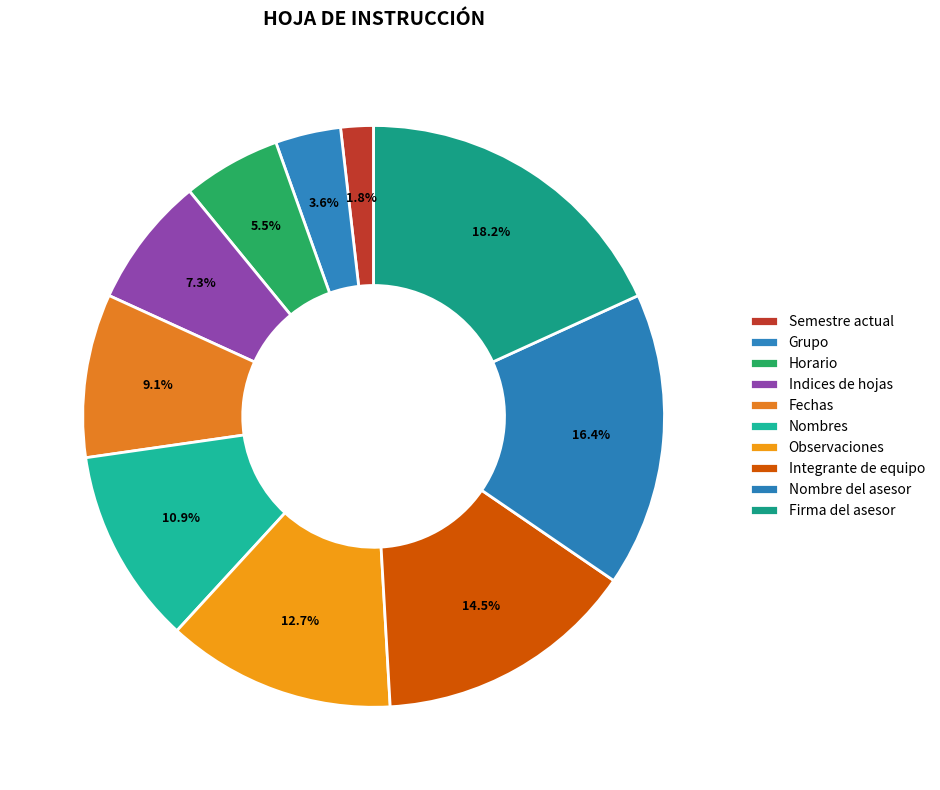

The Integrante de equipo slice represents 4% of the pie. True or false?

False